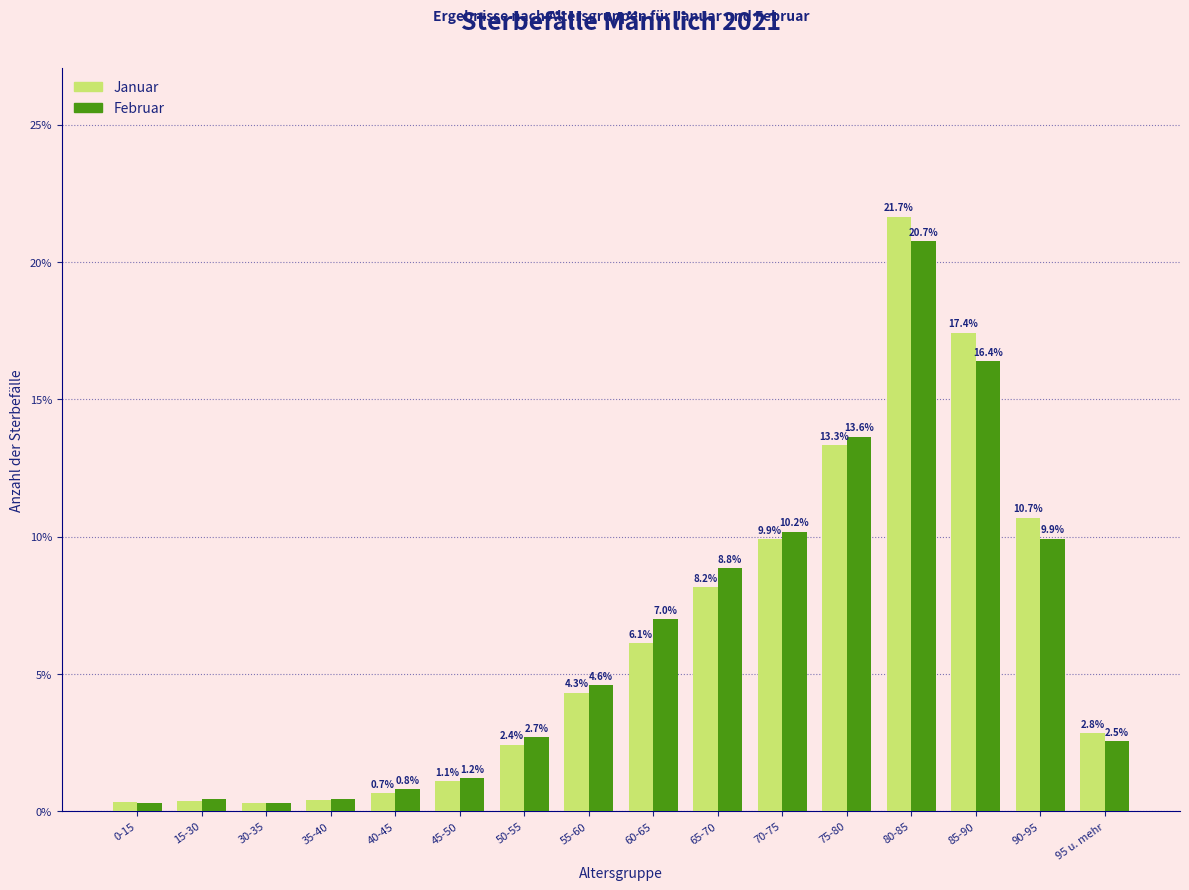

Rank the series by their maximum value, from lowest to highest.

Februar, Januar